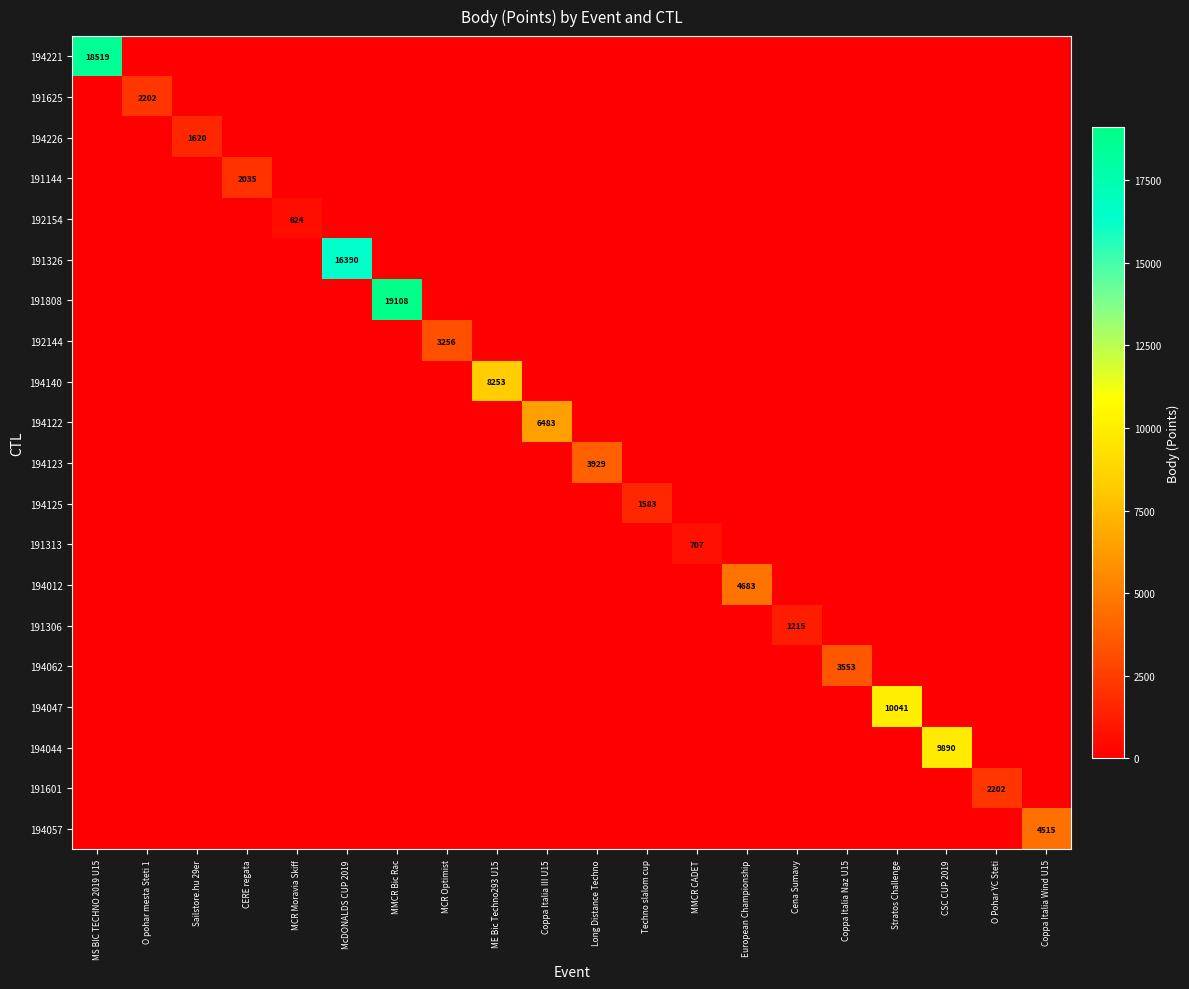

Is it true that 191625 equals 2202 at O pohar mesta Steti 1?

True